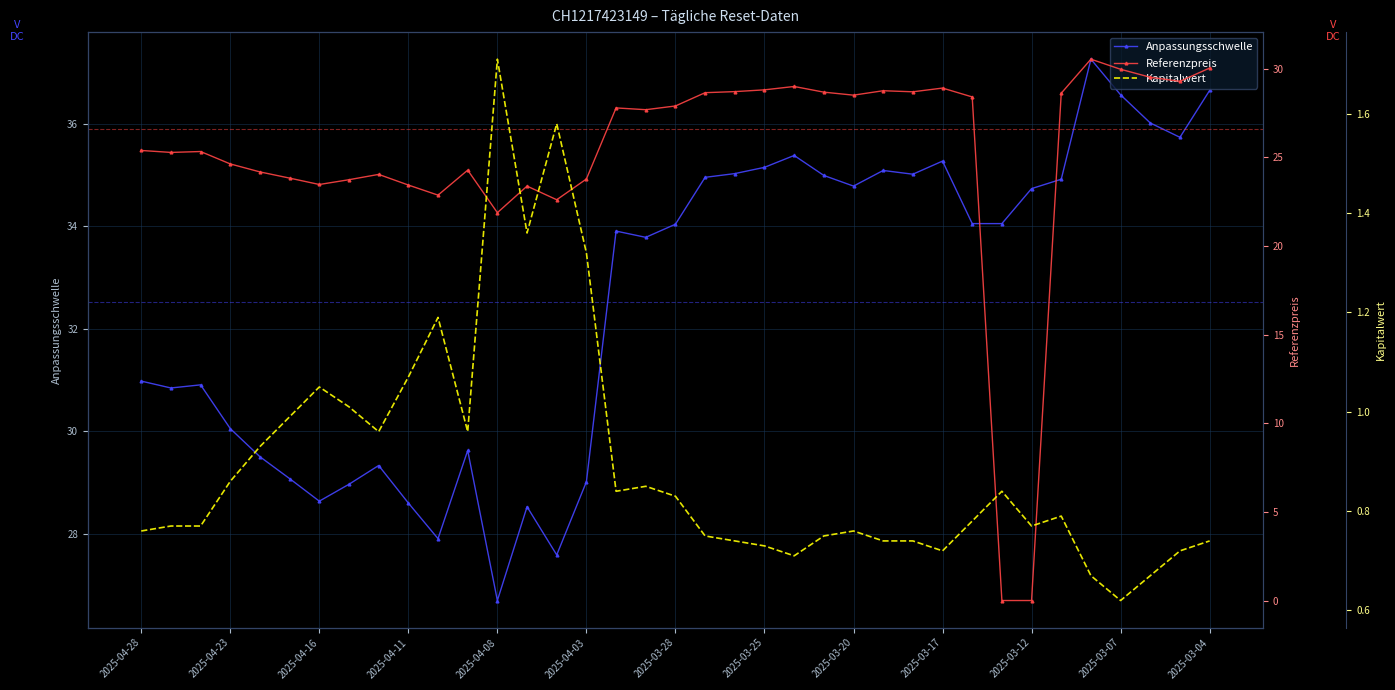

What is the lowest value of the Anpassungsschwelle series?

26.7